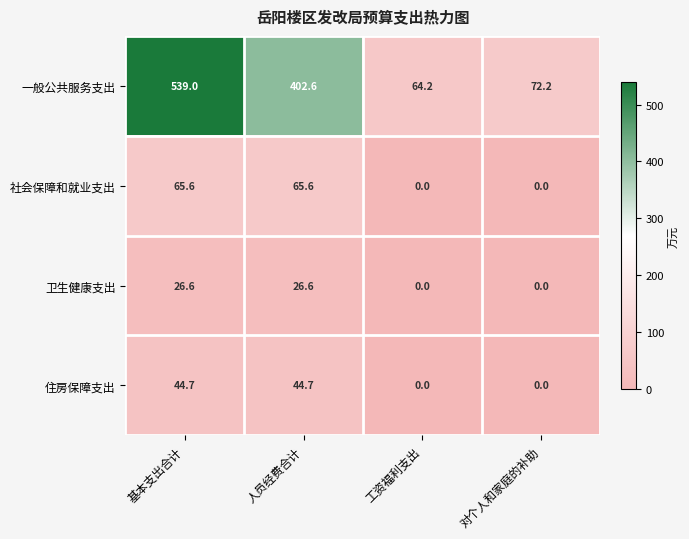

What is the difference between the highest and lowest values at 工资福利支出?

64.2